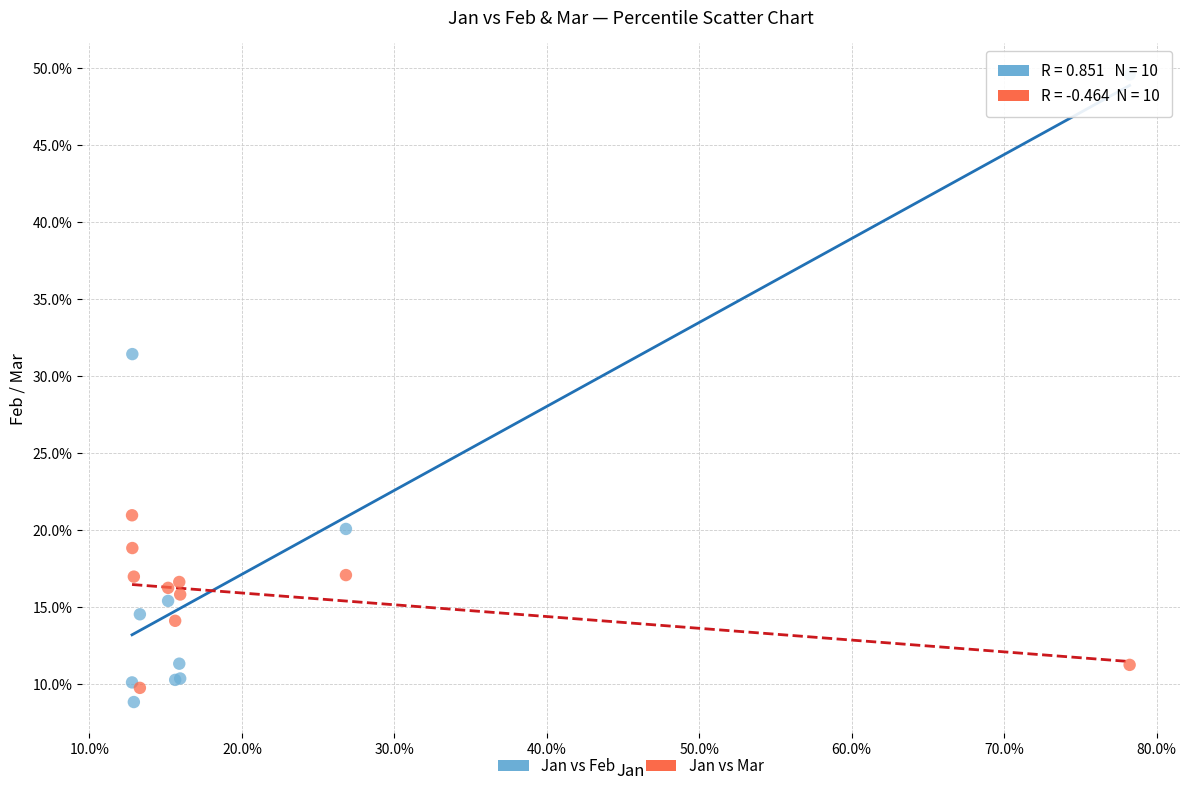

What are all the series names shown in the legend?

Jan vs Feb, Jan vs Mar